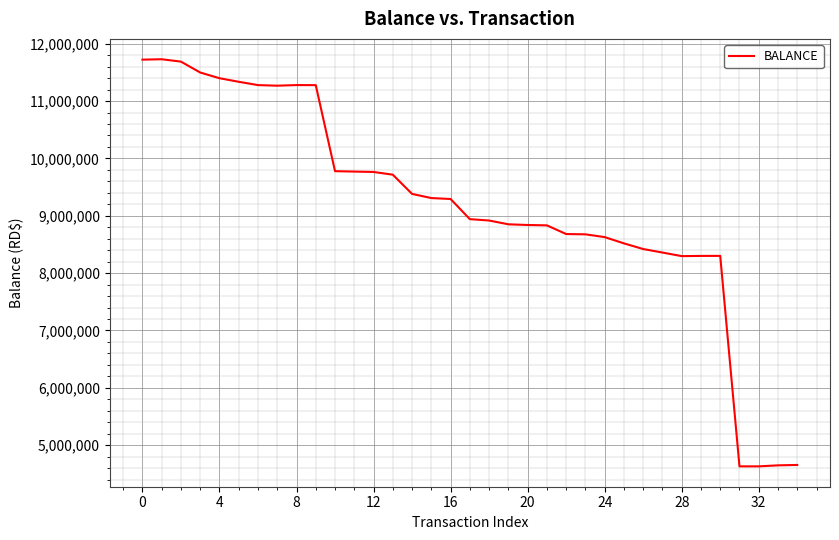

What is the minimum value shown in the chart?

4630198.2